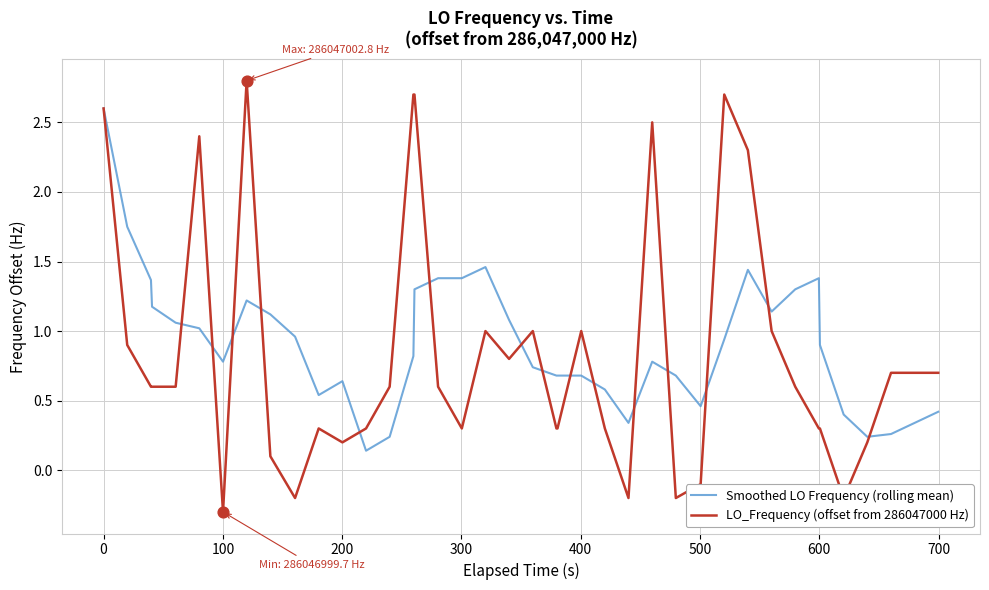

List the series in order of their peak value, lowest first.

Smoothed LO Frequency (rolling mean), LO_Frequency (offset from 286047000 Hz)